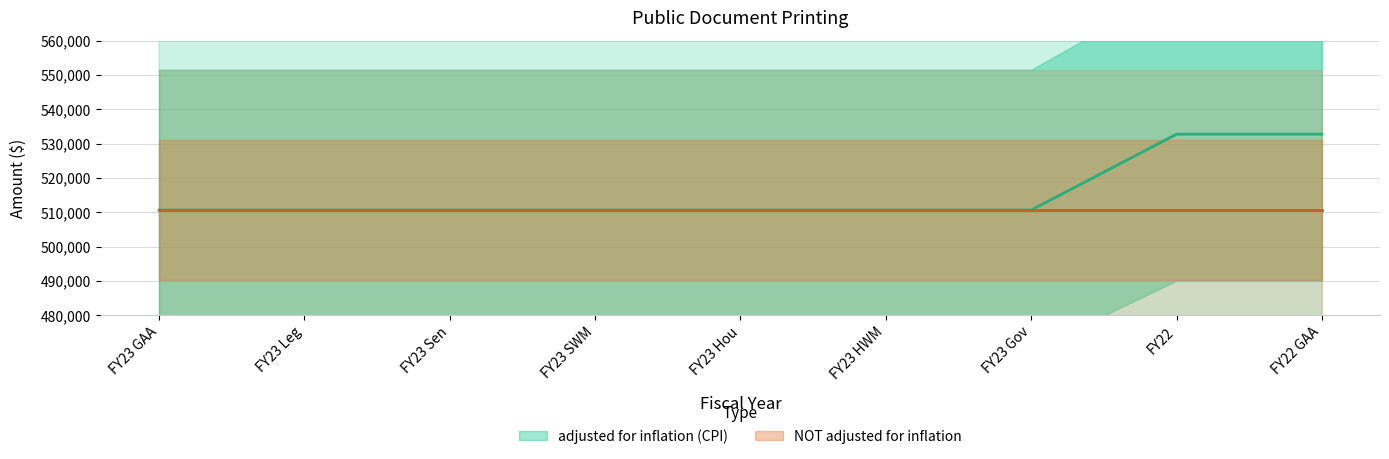

What is the value of the 8th point from the left?

532730